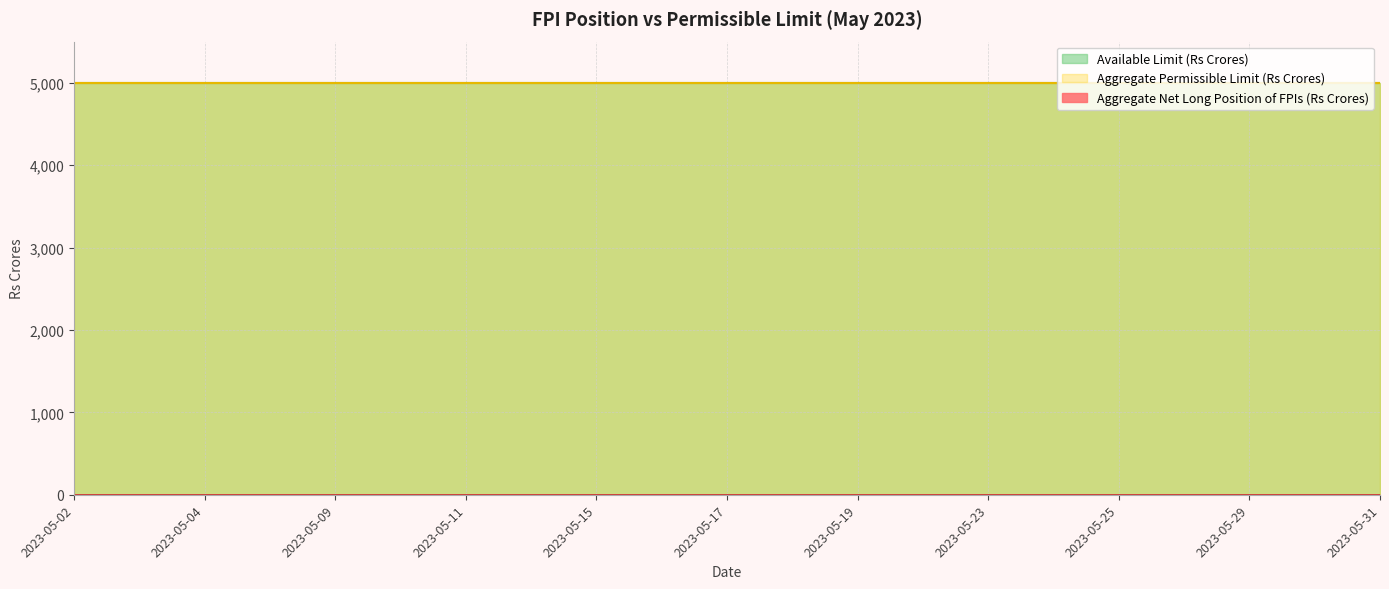

Does the chart have visible grid lines?

Yes